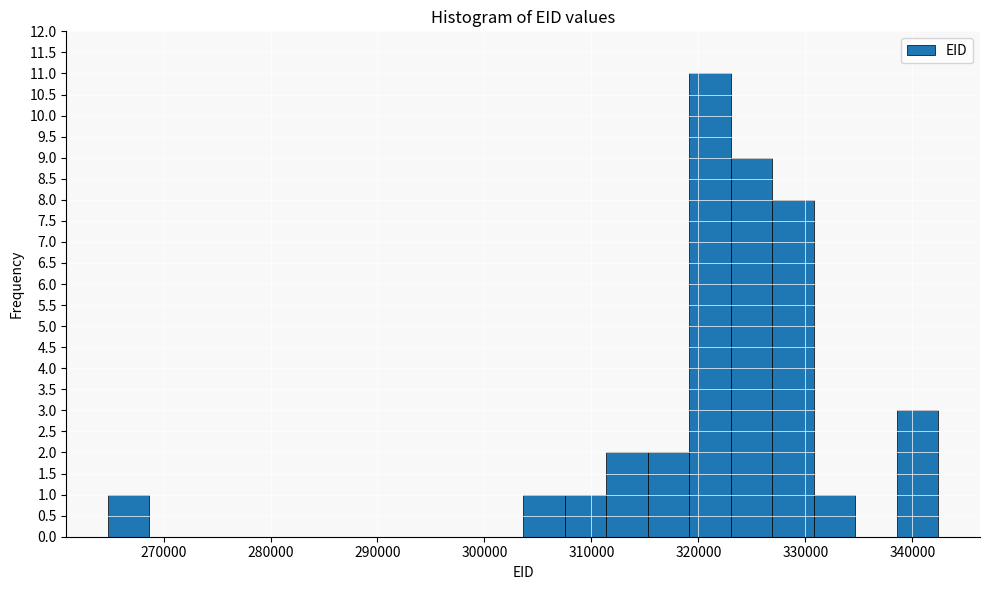

Read against the x-axis, roughly where is the centre of the tallest bar?

321000